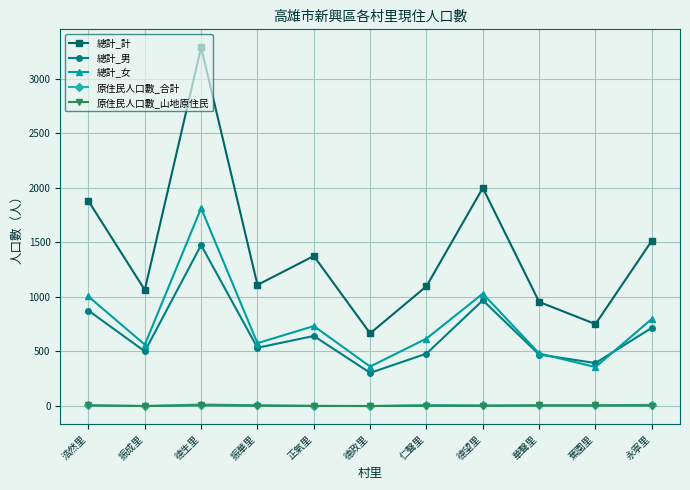

True or false: 總計_男 has more than 0 interior local peaks.

True